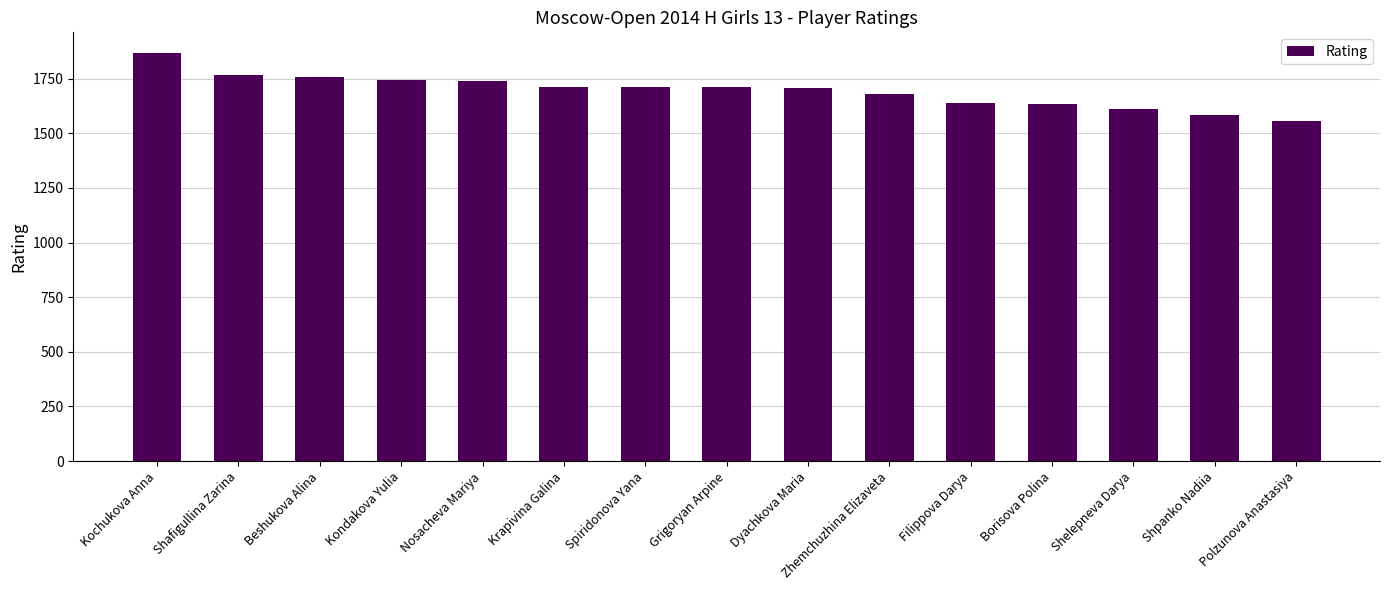

Which label corresponds to the smallest value in the chart?

Polzunova Anastasiya